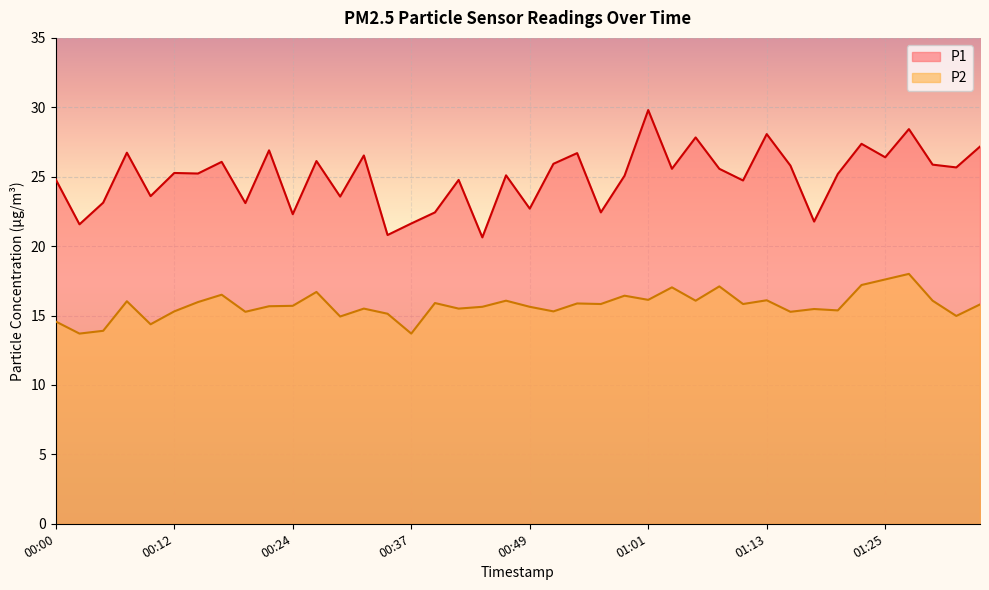

What are all the series names shown in the legend?

P1, P2